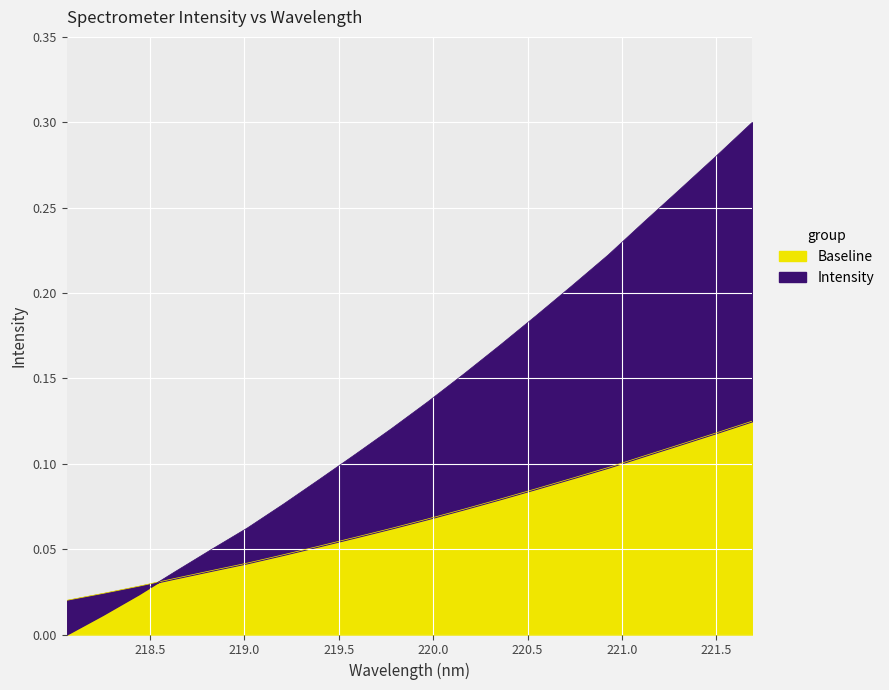

List the labels in order of value, smallest first.

218.0596, 218.2508, 218.442, 218.6332, 218.8244, 219.0156, 219.2067, 219.3979, 219.589, 219.7801, 219.9712, 220.1623, 220.3533, 220.5444, 220.7354, 220.9264, 221.1174, 221.3083, 221.4993, 221.6902